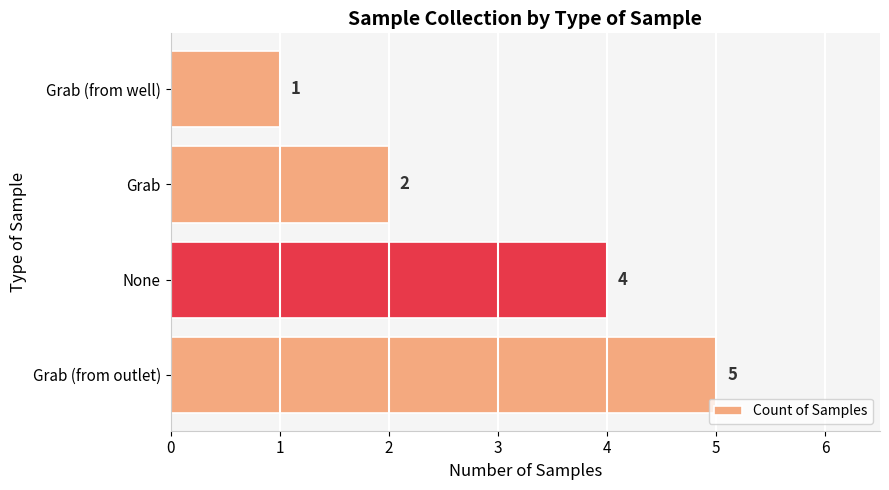

Between Grab (from outlet) and Grab (from well), which is larger?

Grab (from outlet)